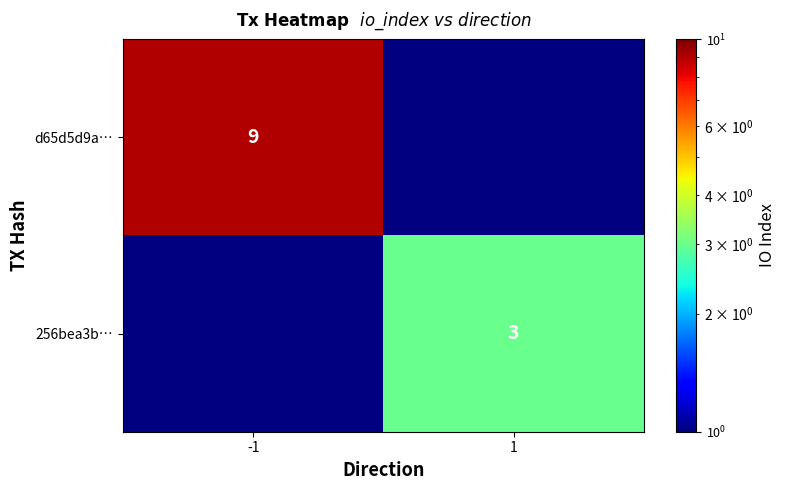

The value of d65d5d9a… at -1 is 9. True or false?

True